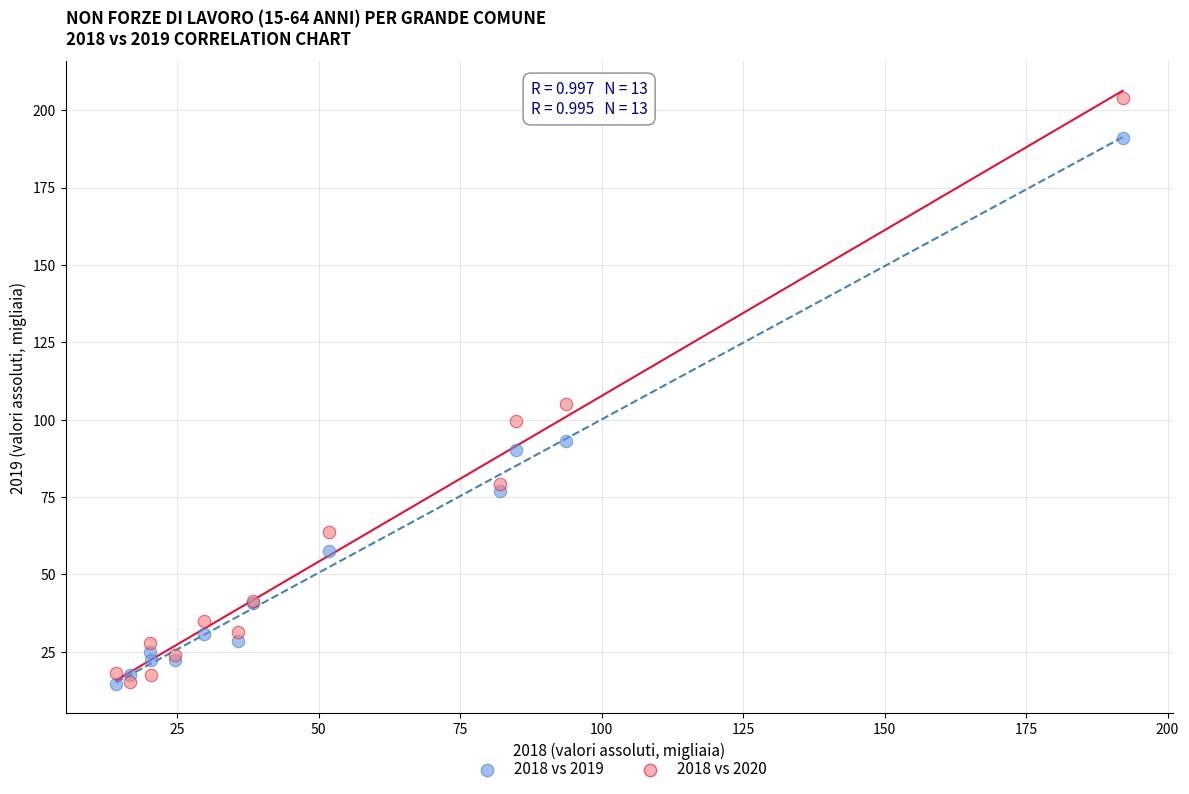

Which series contains the highest Y value?

2018 vs 2020